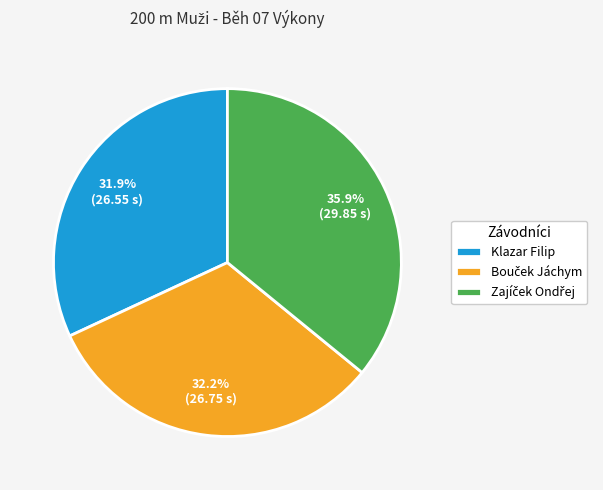

Is it true that Klazar Filip is 32% of the pie?

True